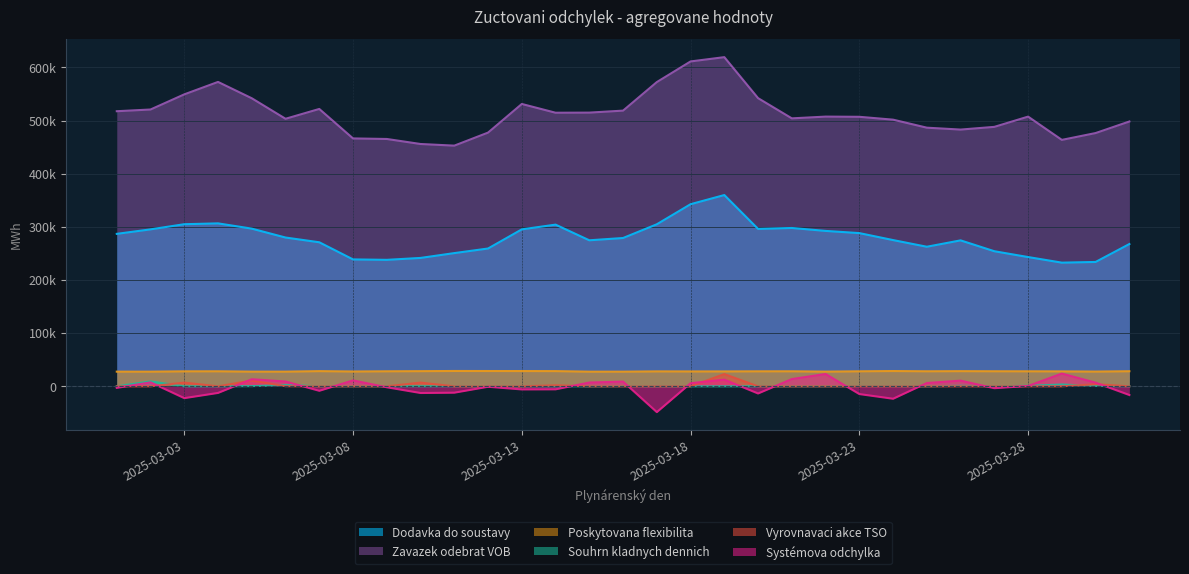

True or false: Systémova odchylka and Poskytovana flexibilita cross at least once.

False